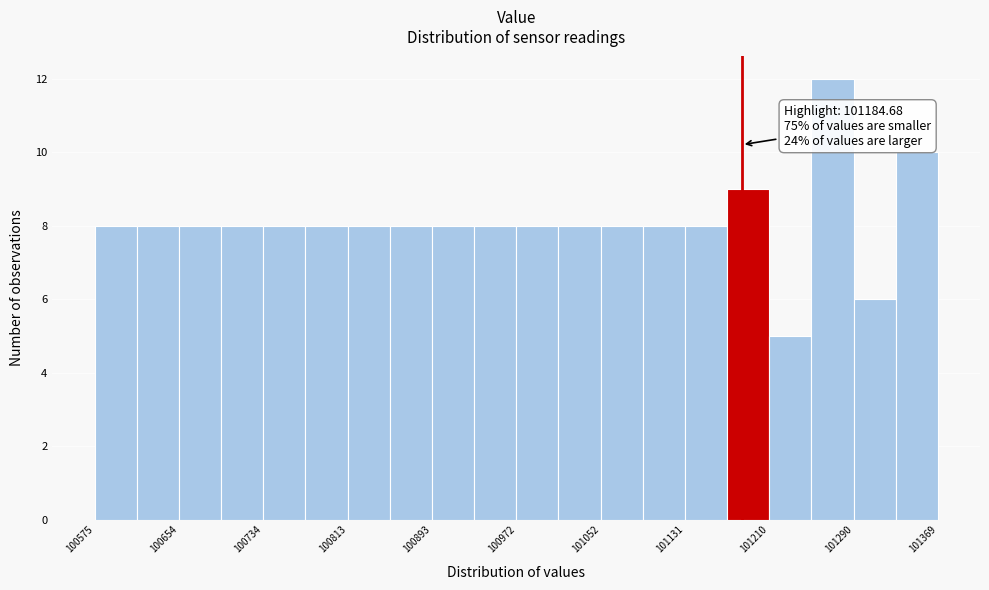

Around what value on the x-axis is the tallest bar? Give the approximate position of its centre, as read against the axis.

101270